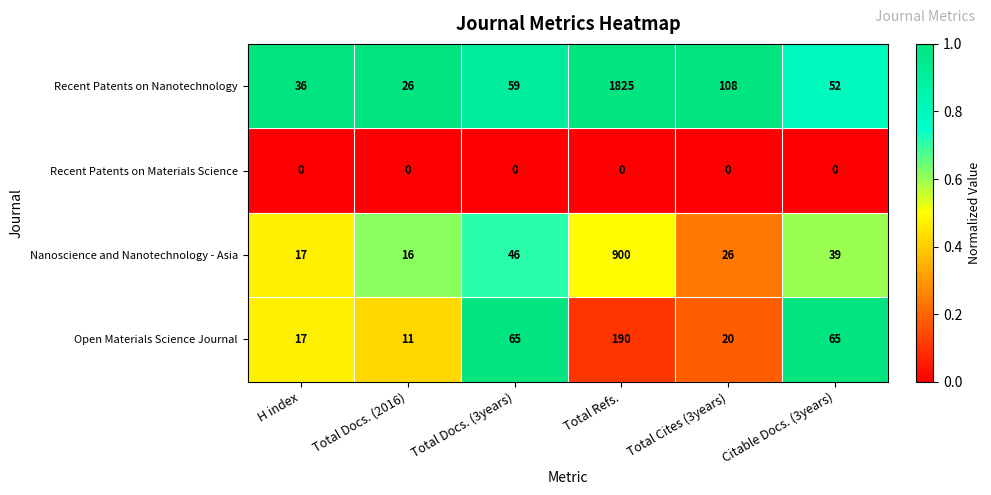

How many data points does each series have?

6